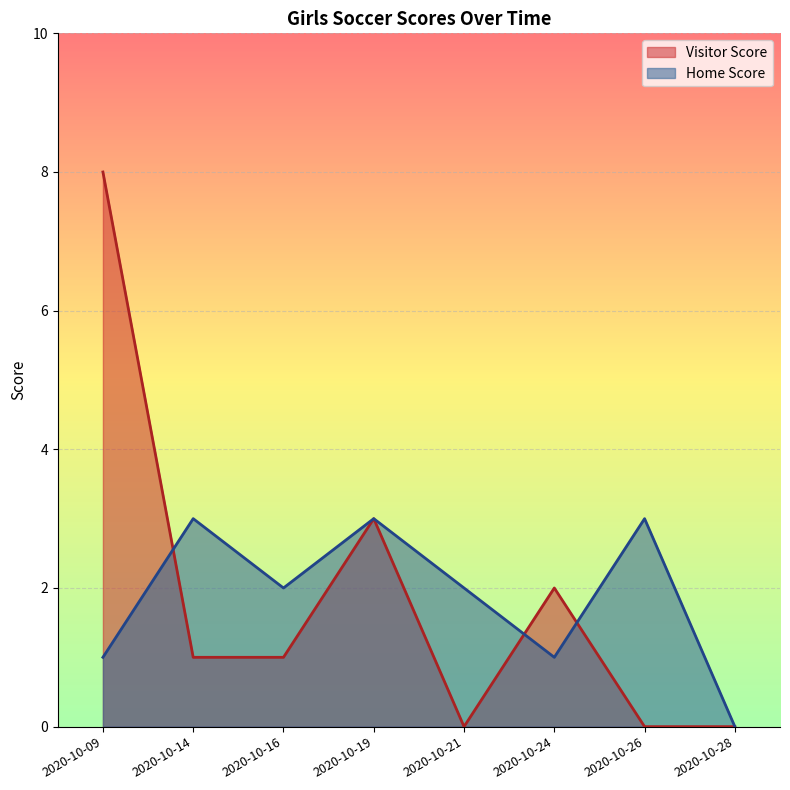

What is the value of the Visitor Score point at the 6th from the left?

2